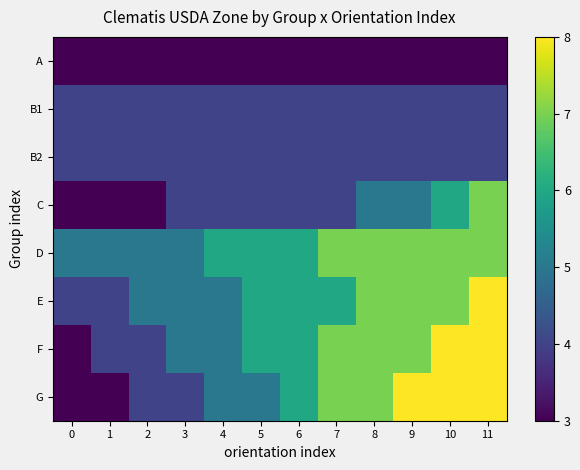

Is it true that A equals 2 at 7?

False